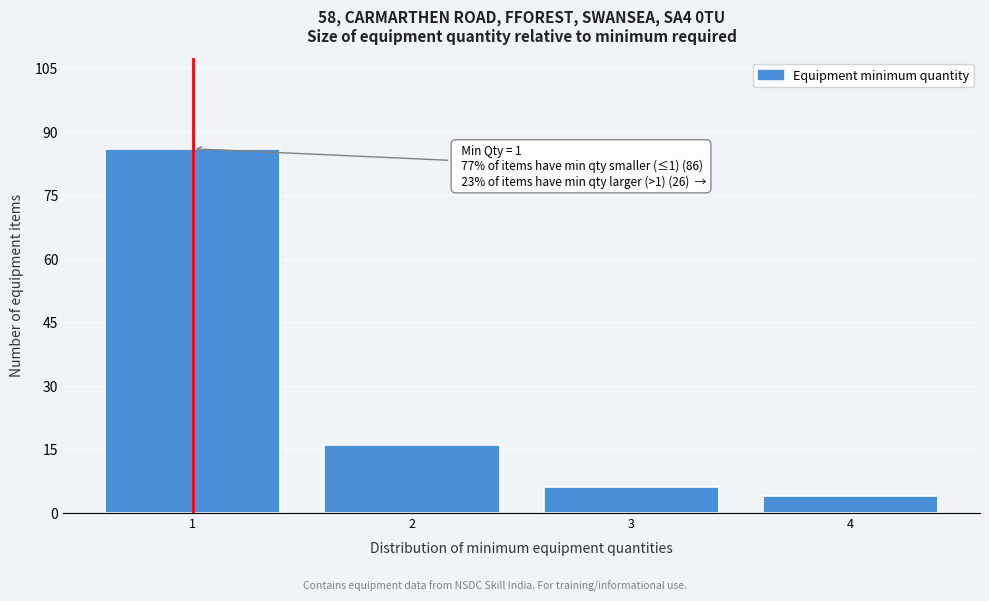

Over which range of the x-axis is the bar tallest?

0.5 to 1.5